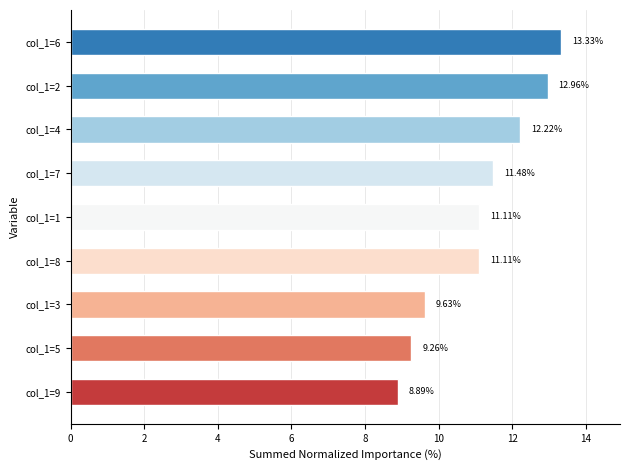

What is the difference between the second highest and minimum values?

4.1